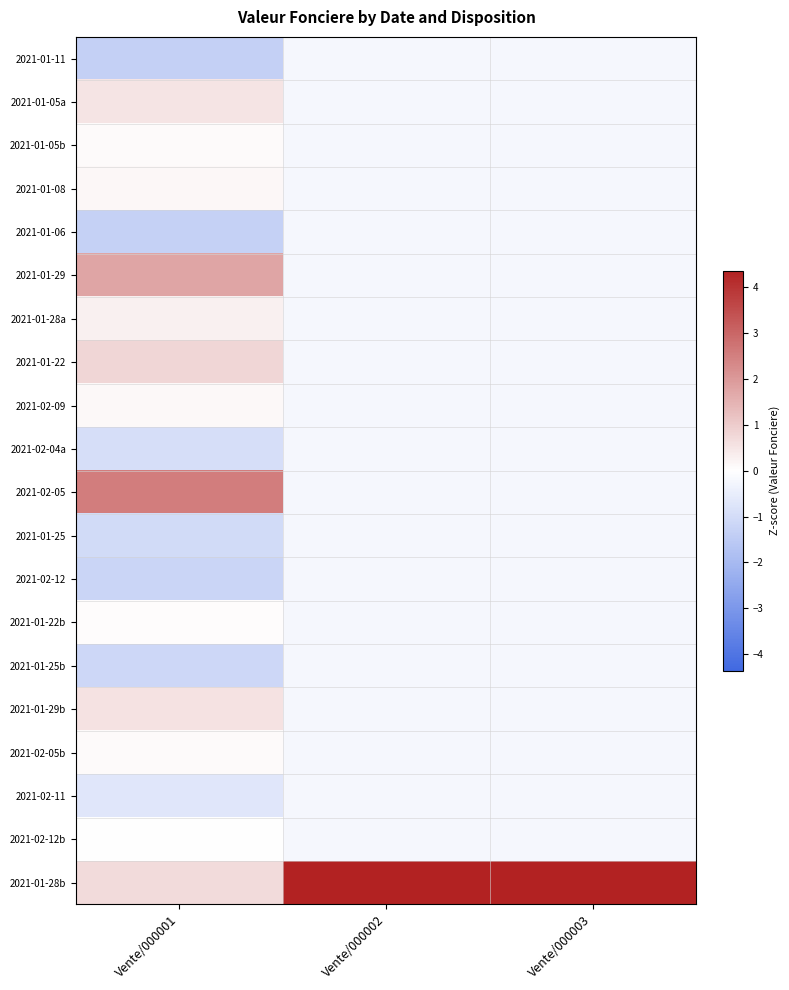

At which category is the sum across all series the highest?

Vente/000002